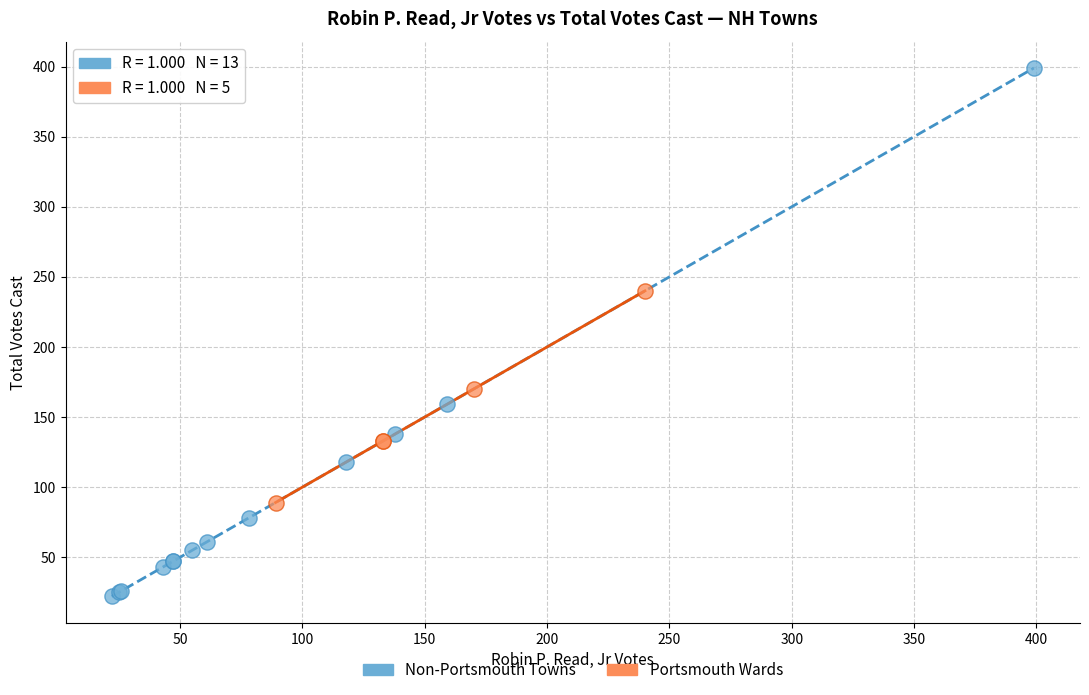

Which series contains the highest Y value?

Non-Portsmouth Towns